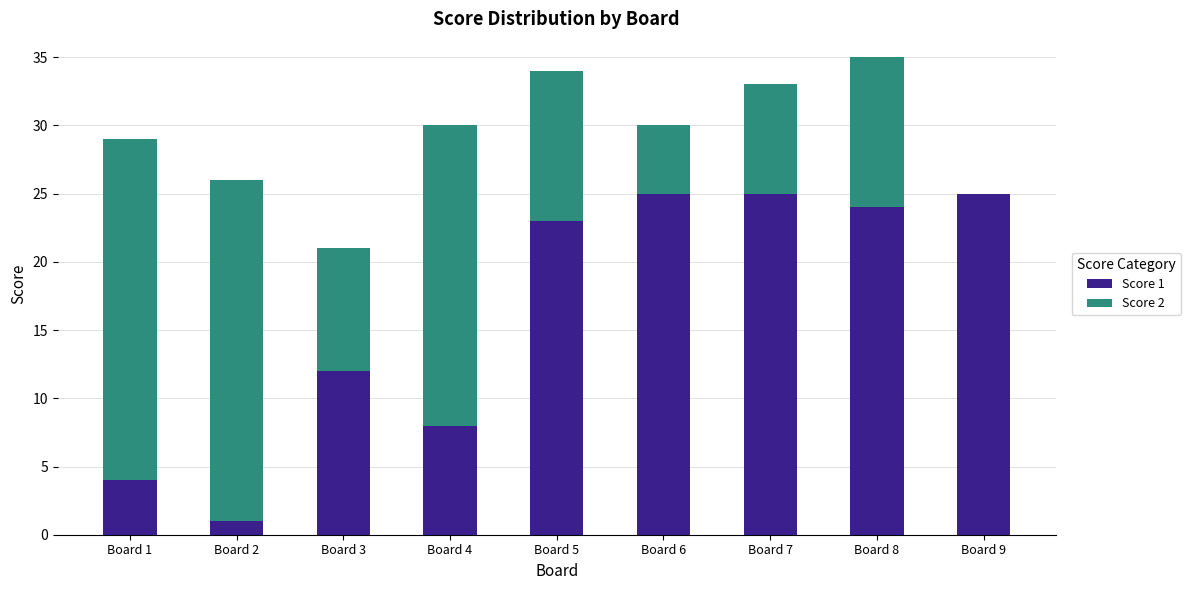

True or false: Score 1 has a value of 41 at Board 7.

False